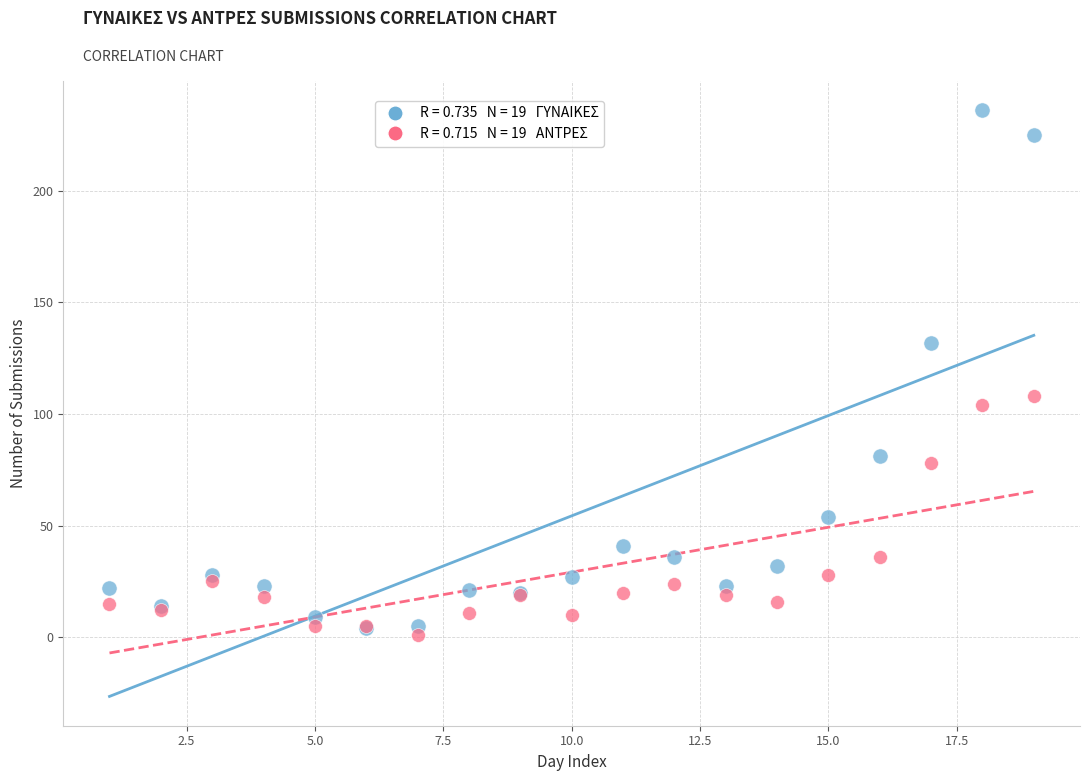

Across all series, what Y value is closest to 118?

108